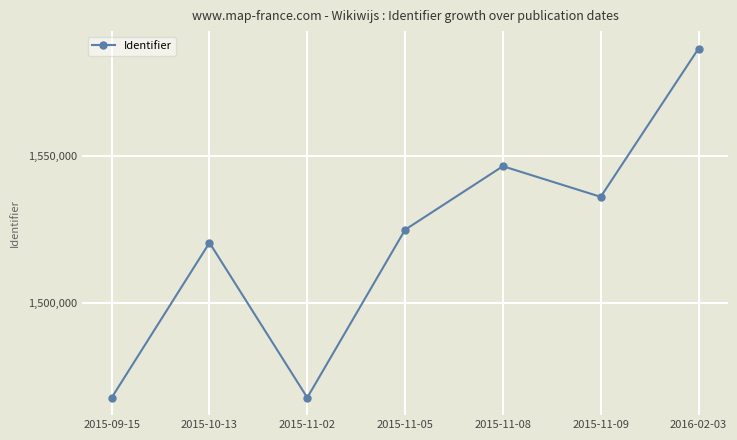

What is the maximum value shown in the chart?

1586833